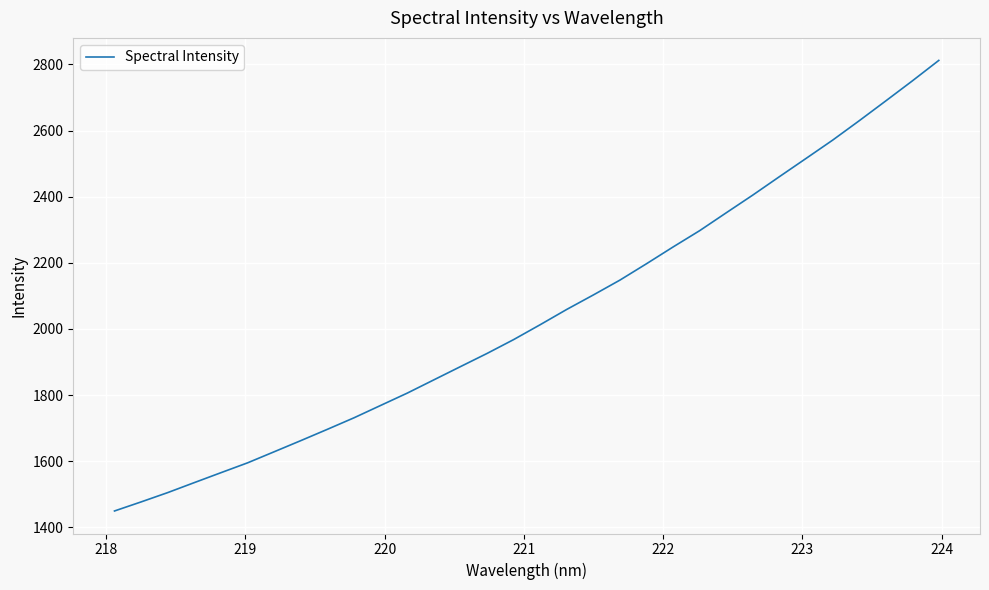

What is the greatest value displayed?

2812.3